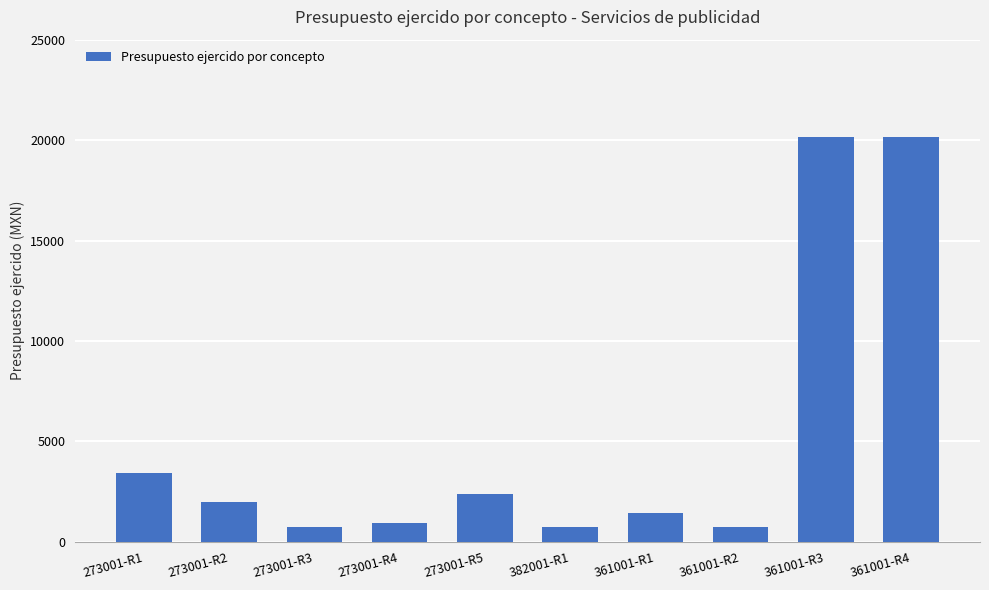

What is the label of the 10th bar from the left?

361001-R4